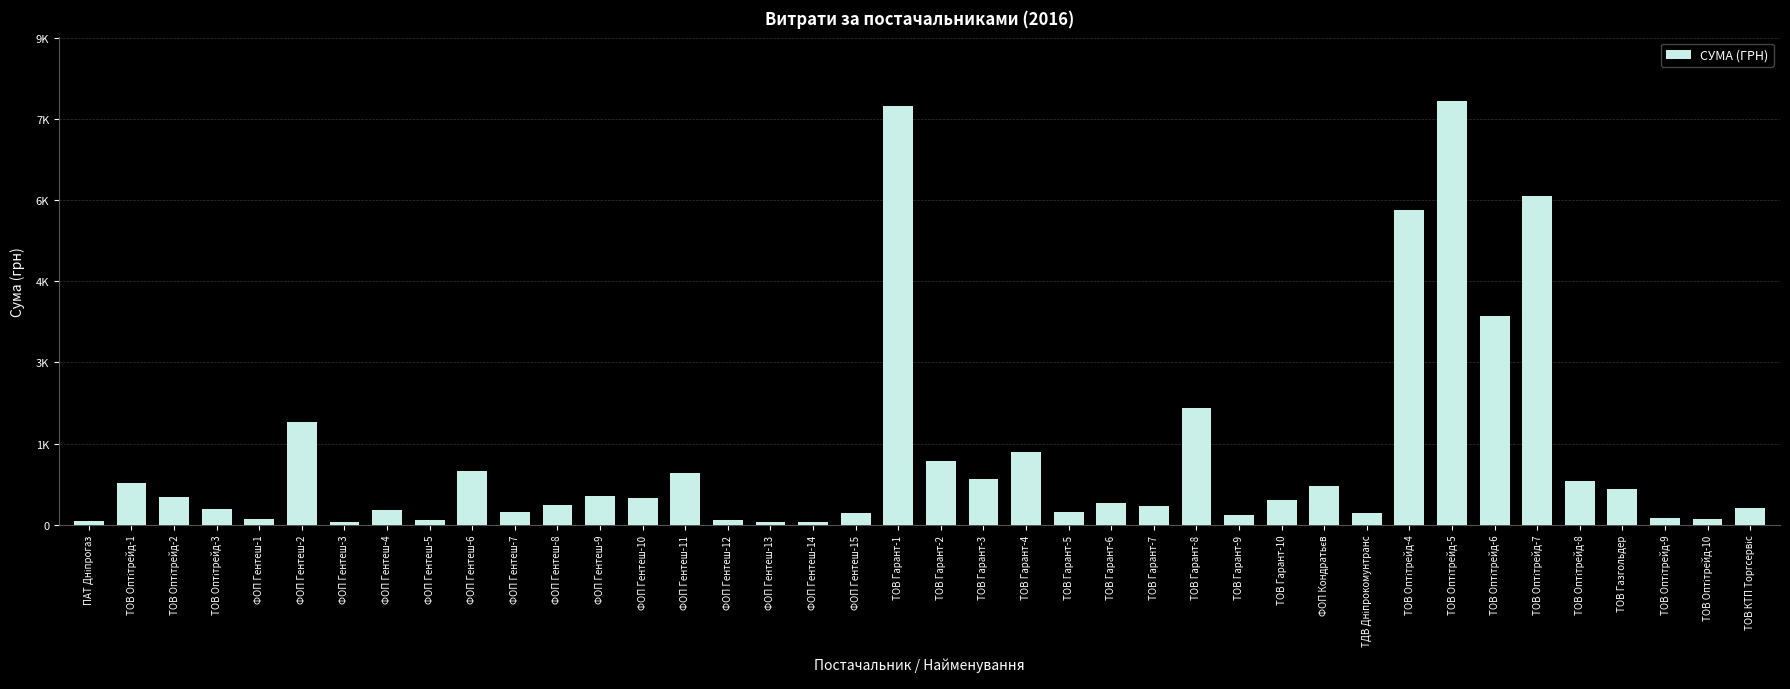

What is the difference between the second highest and minimum values?

7683.0